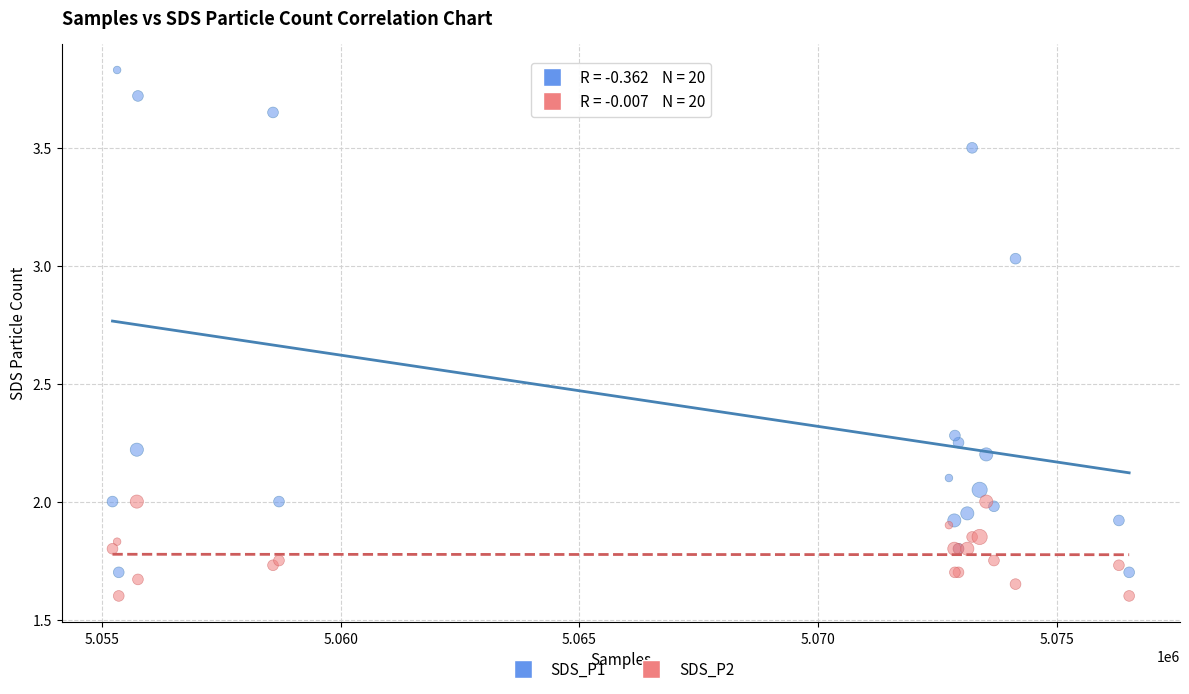

What is the X range (max minus min) for the scatter plot?

21294.0